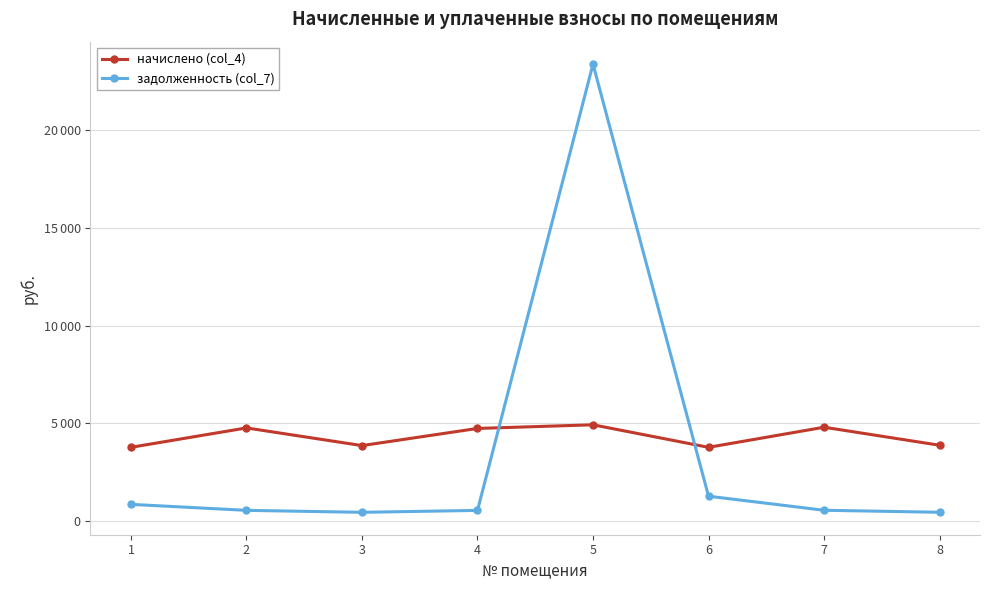

List the series in order of their overall mean, lowest first.

задолженность (col_7), начислено (col_4)